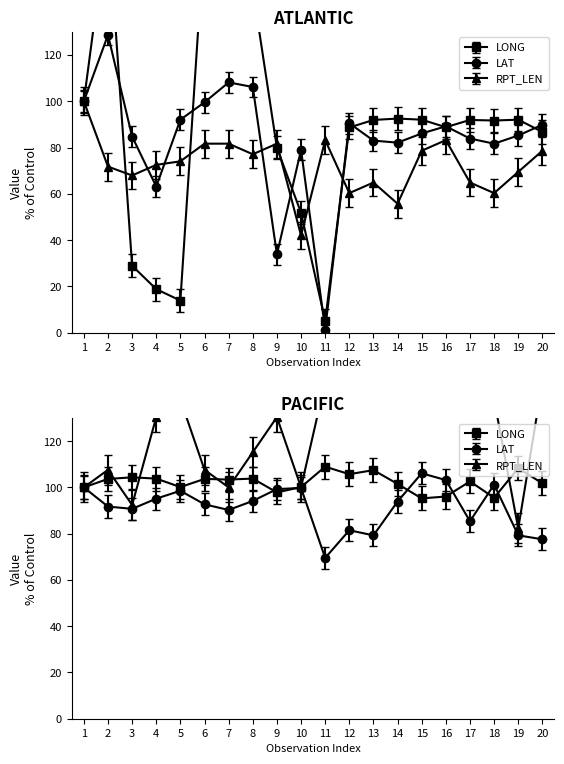

What is the greatest value displayed?

208.6